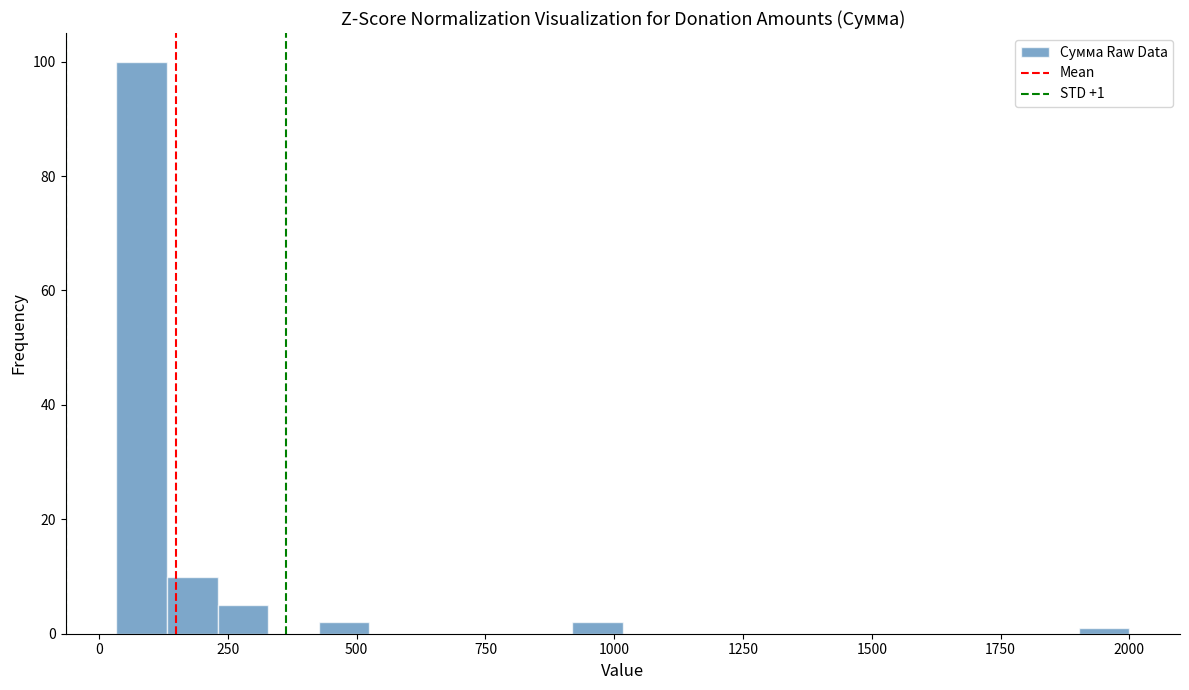

Read against the x-axis, roughly where is the centre of the tallest bar?

100